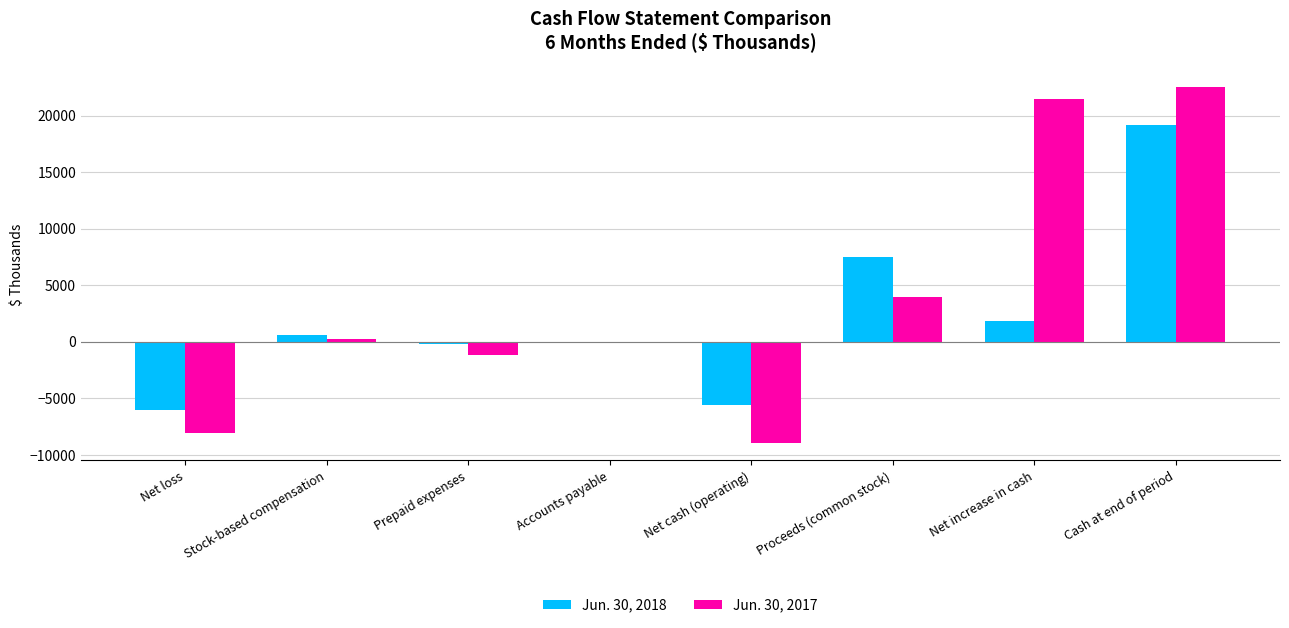

At which category is the sum across all series the highest?

Cash at end of period